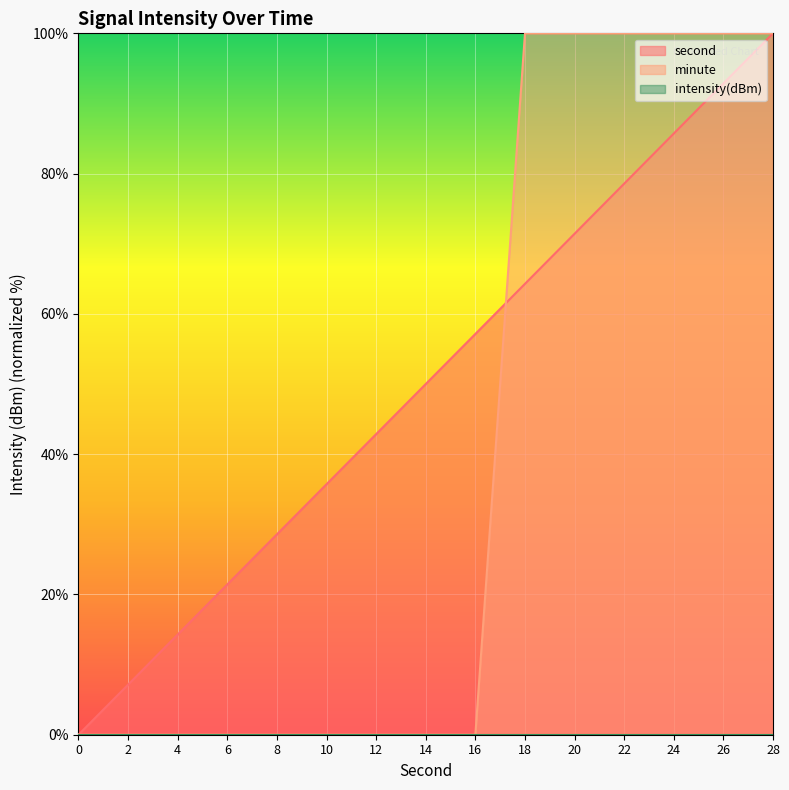

What is the value of the minute point at the 14th from the left?

100.0